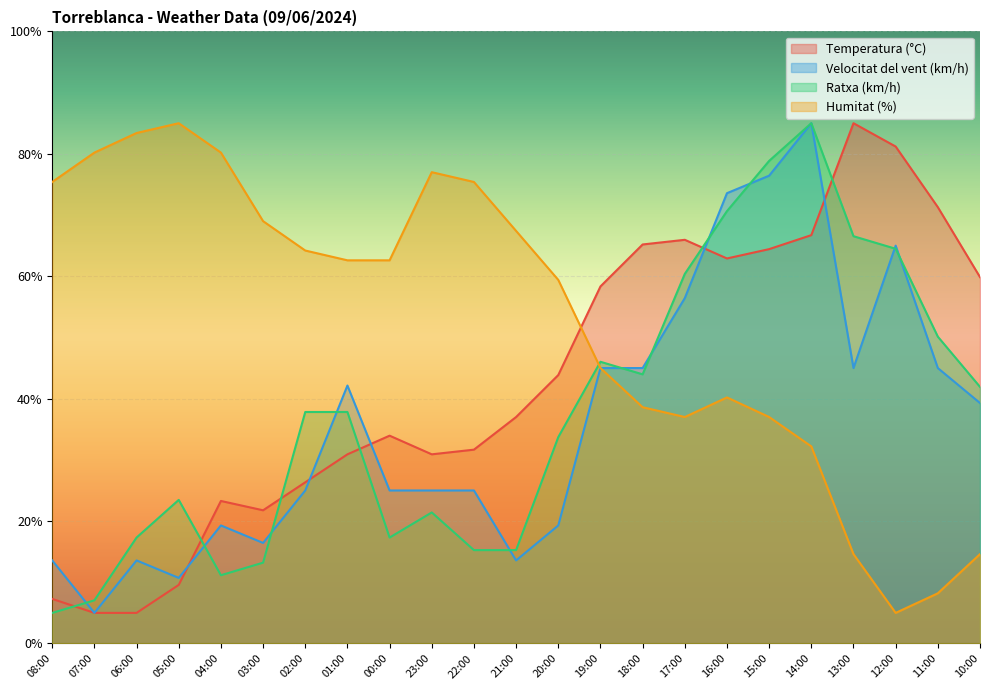

How many lines are shown in the chart?

4